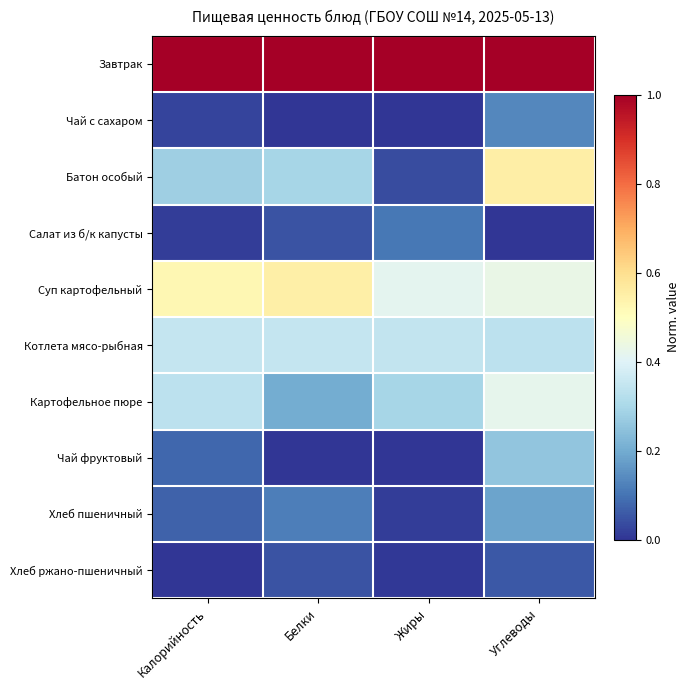

Between Белки and Жиры, which series saw the biggest shift?

Батон особый